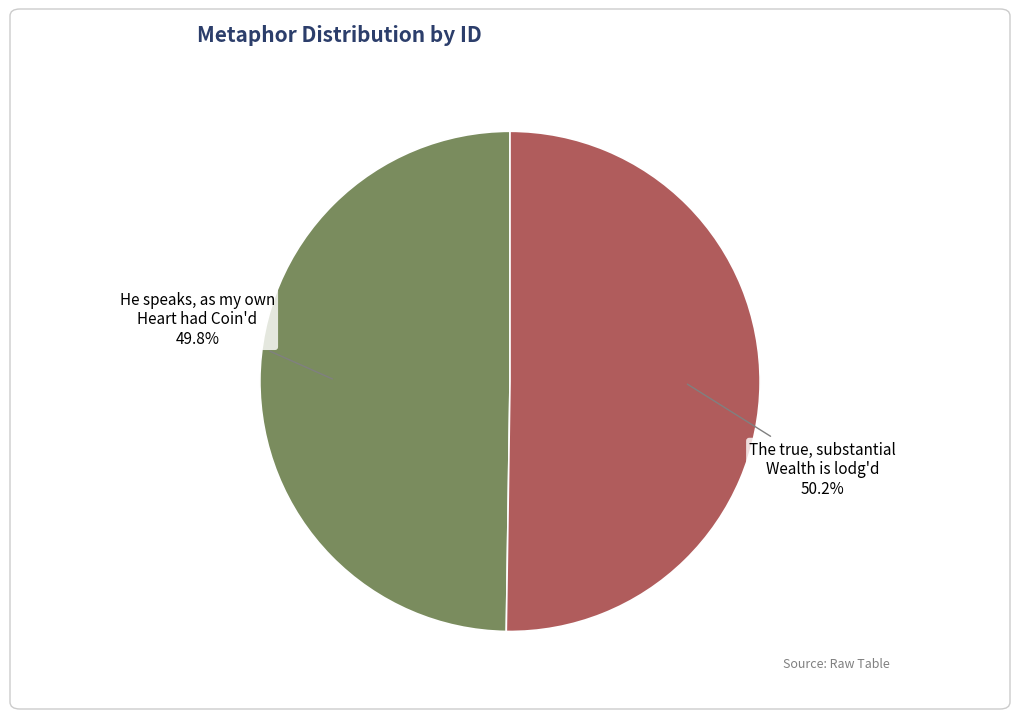

What is the total percentage of The true, substantial Wealth is lodg'd and He speaks, as my own Heart had Coin'd?

100.0%